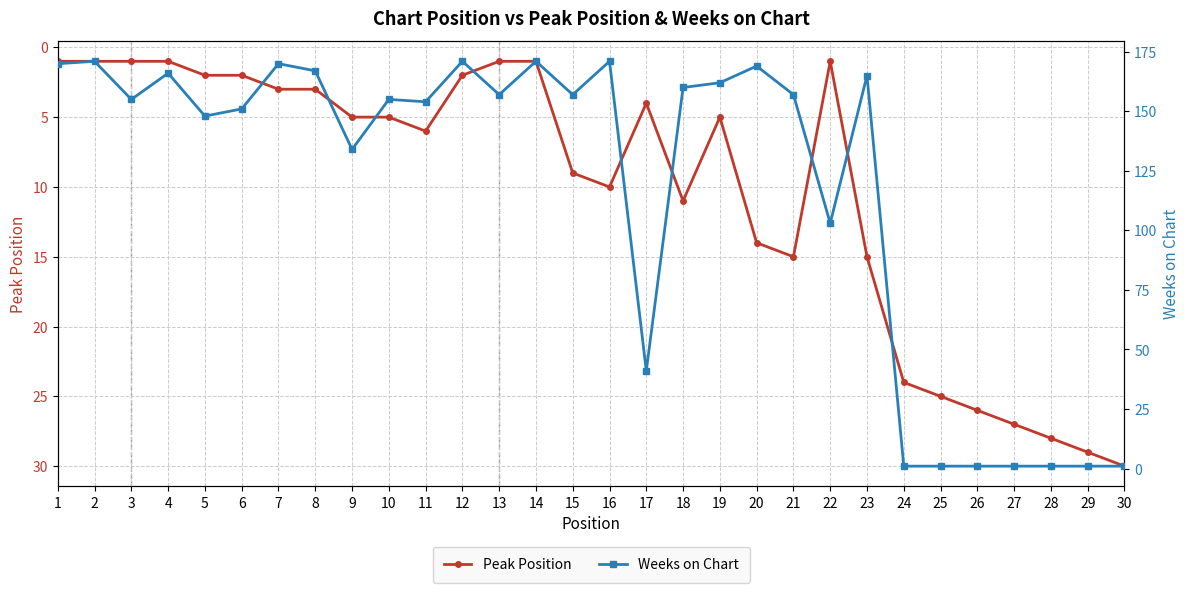

What is the value of the Peak Position point at the 2nd from the left?

1